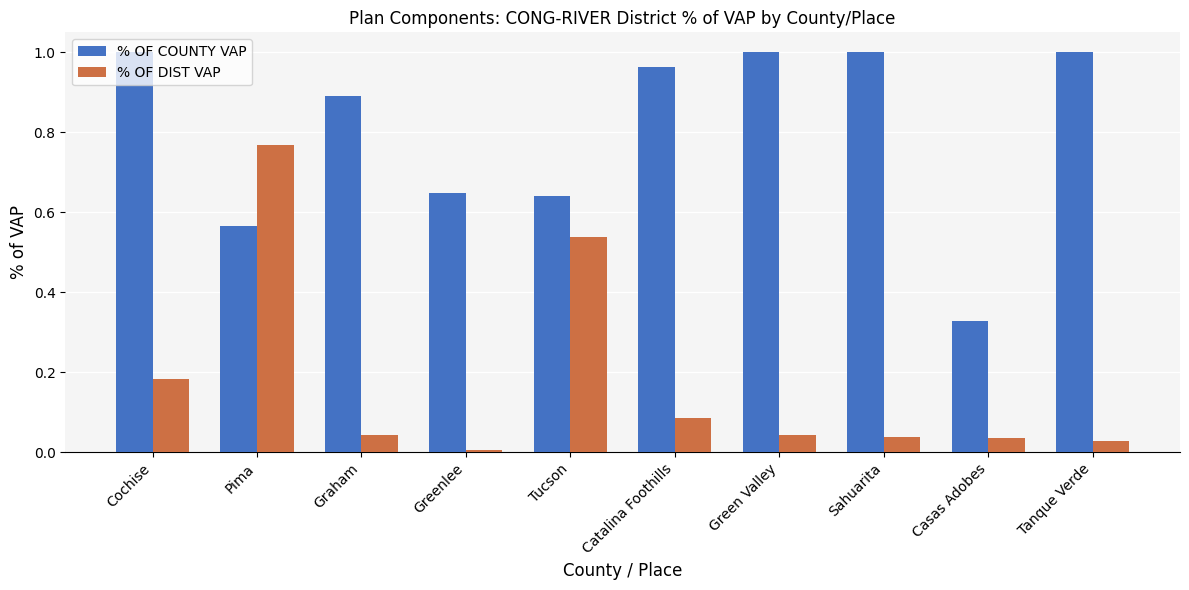

At which label does % OF DIST VAP reach its minimum?

Greenlee